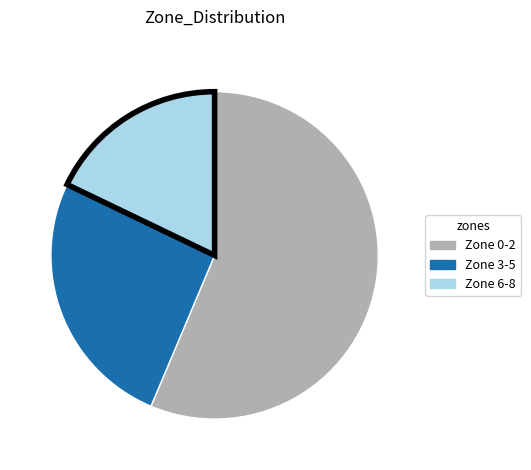

Is there a majority slice in this chart?

Yes